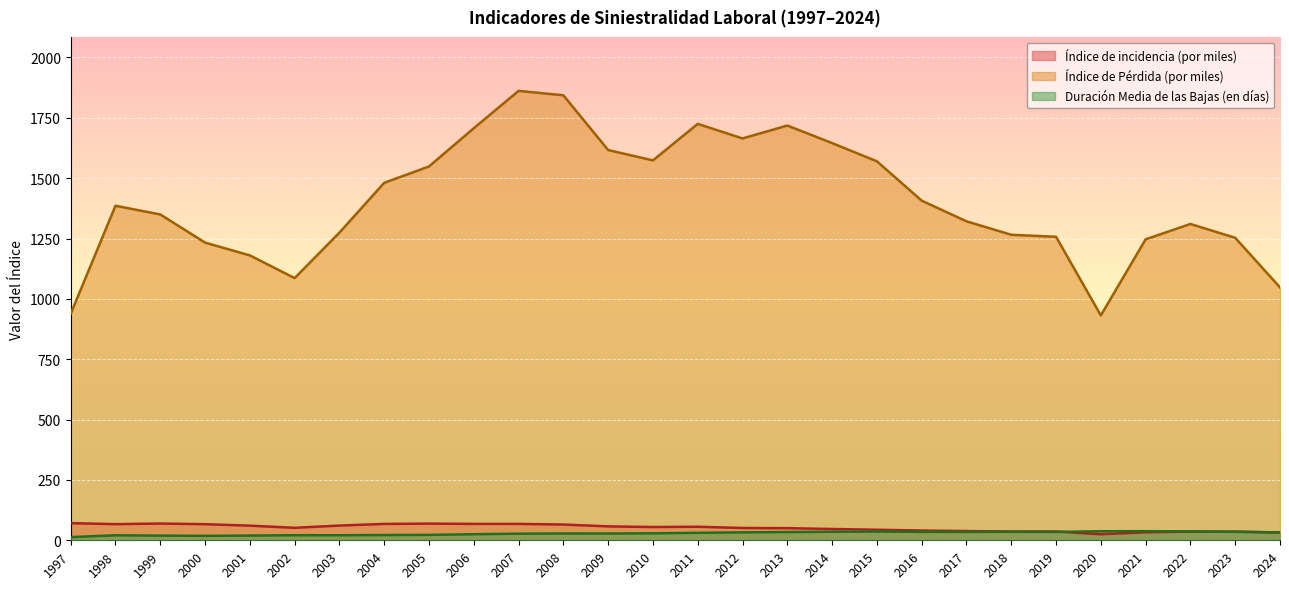

What is the total value across all series at 1997?

1022.1